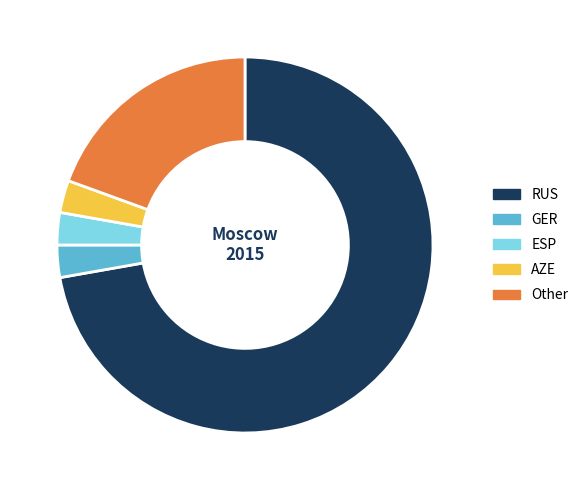

Combined, do RUS and AZE account for over 50%?

Yes